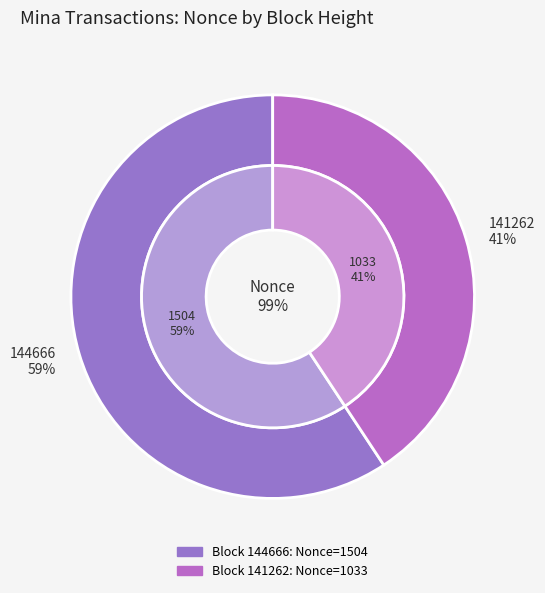

How many slices are in this pie chart?

2